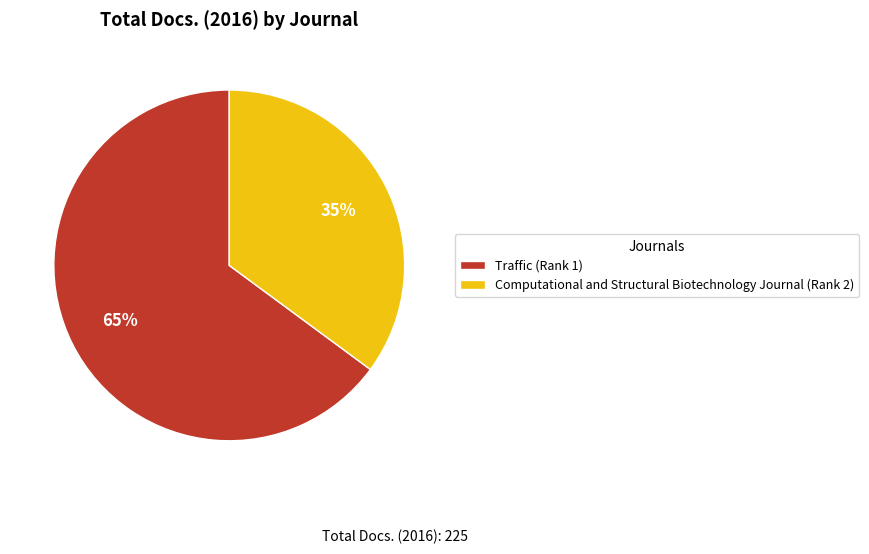

To the nearest percent, what is the combined percentage of Computational and Structural Biotechnology Journal (Rank 2) and Traffic (Rank 1)?

100%